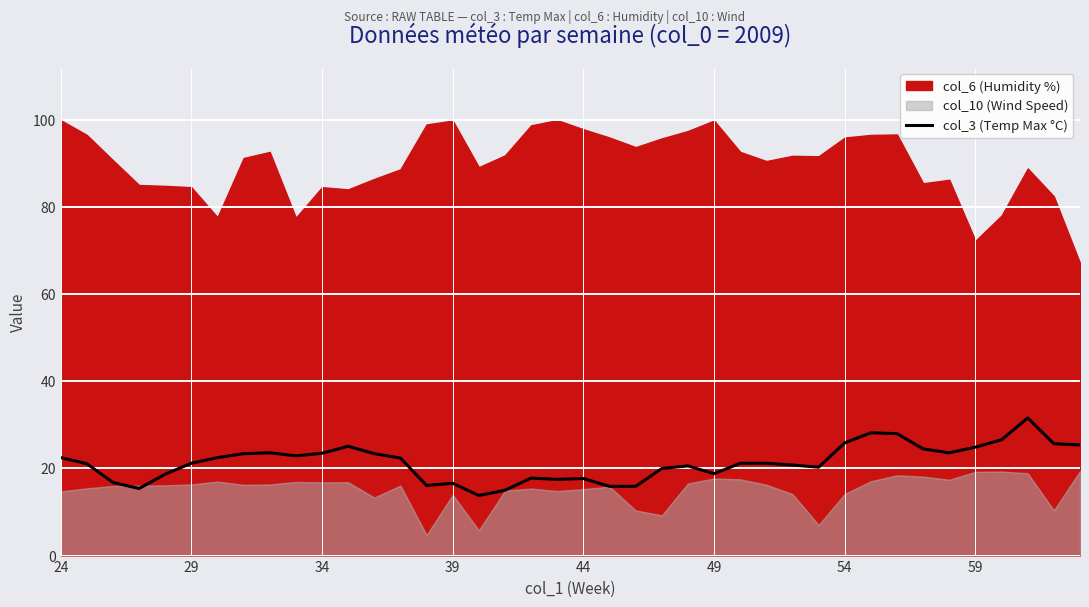

How many data points does each series have?

40